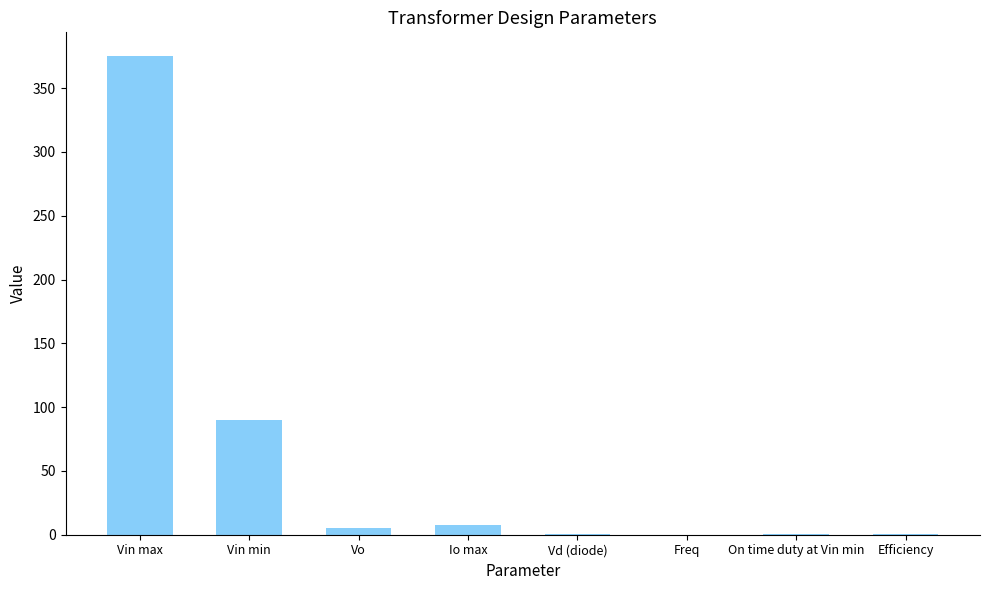

What is the change in value from Vin max to Vin min?

-285.0